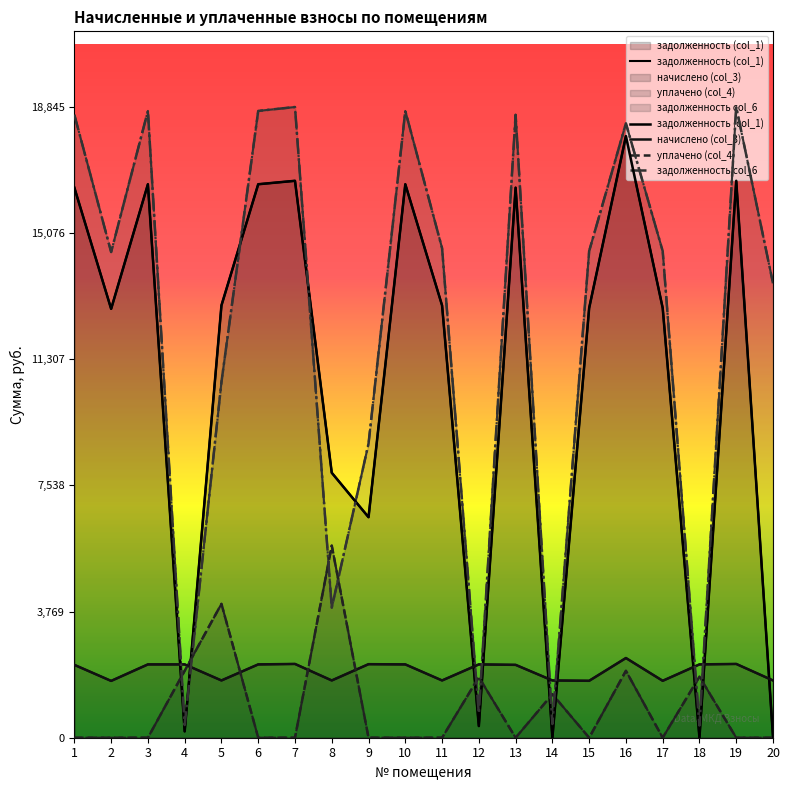

Reading right to left, what are all the values shown in this chart?

задолженность (col_1): 20=20.0	19=16640.6	18=0.0	17=12840.0	16=17976.0	15=12840.0	14=0.0	13=16435.2	12=348.7	11=12917.0	10=16537.9	9=6589.3	8=7917.0	7=16640.6	6=16537.9	5=12917.0	4=189.7	3=16537.9	2=12814.3	1=16435.2
начислено (col_3): 20=1711.2	19=2204.5	18=2190.9	17=1701.0	16=2381.4	15=1701.0	14=1711.2	13=2177.3	12=2190.9	11=1711.2	10=2190.9	9=2197.7	8=1711.2	7=2204.5	6=2190.9	5=1711.2	4=2190.9	3=2190.9	2=1697.6	1=2177.3
уплачено (col_4): 20=0.0	19=0.0	18=1825.8	17=0.0	16=2000.0	15=0.0	14=1300.0	13=0.0	12=1810.0	11=0.0	10=0.0	9=0.0	8=5740.8	7=0.0	6=0.0	5=4000.0	4=2001.0	3=0.0	2=0.0	1=0.0
задолженность col_6: 20=13578.2	19=18845.2	18=365.1	17=14541.0	16=18357.4	15=14541.0	14=408.8	13=18612.5	12=729.6	11=14628.2	10=18728.8	9=8787.0	8=3887.4	7=18845.2	6=18728.8	5=10628.2	4=379.6	3=18728.8	2=14511.9	1=18612.5